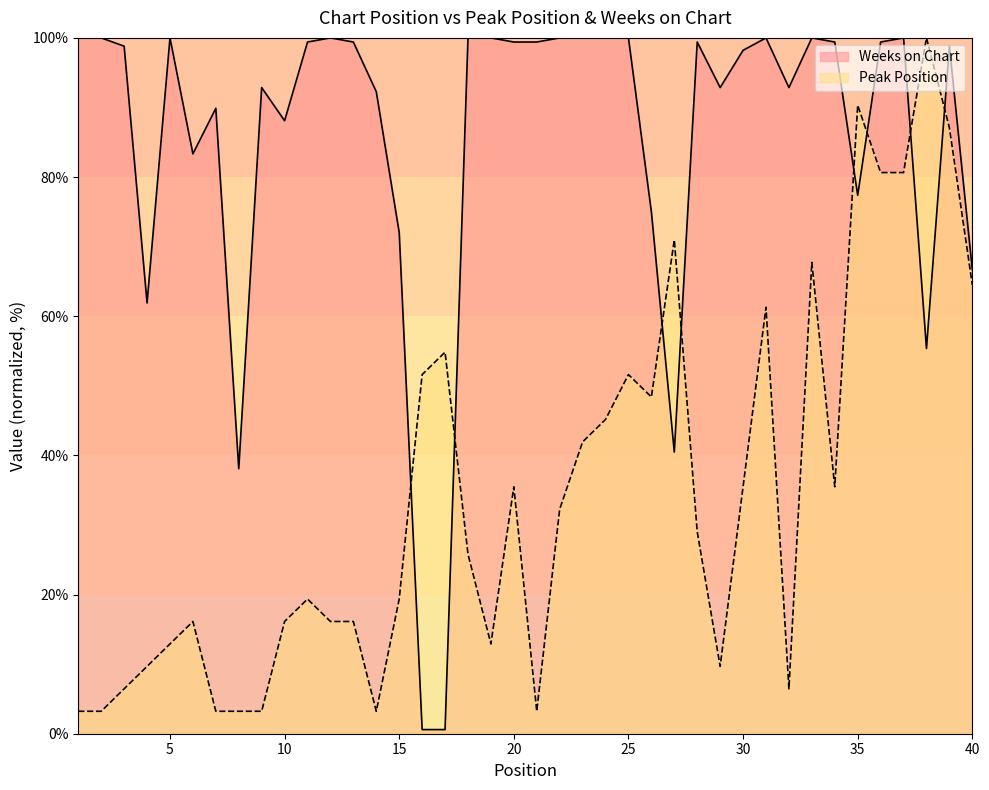

True or false: Peak Position and Weeks on Chart cross at least once.

True